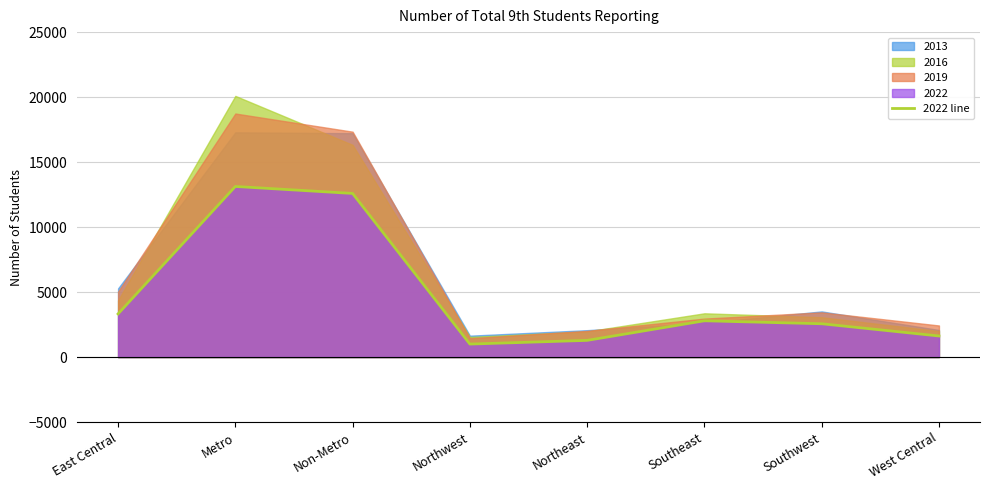

Rank the categories by value from lowest to highest.

Northwest, Northeast, West Central, Southwest, Southeast, East Central, Non-Metro, Metro